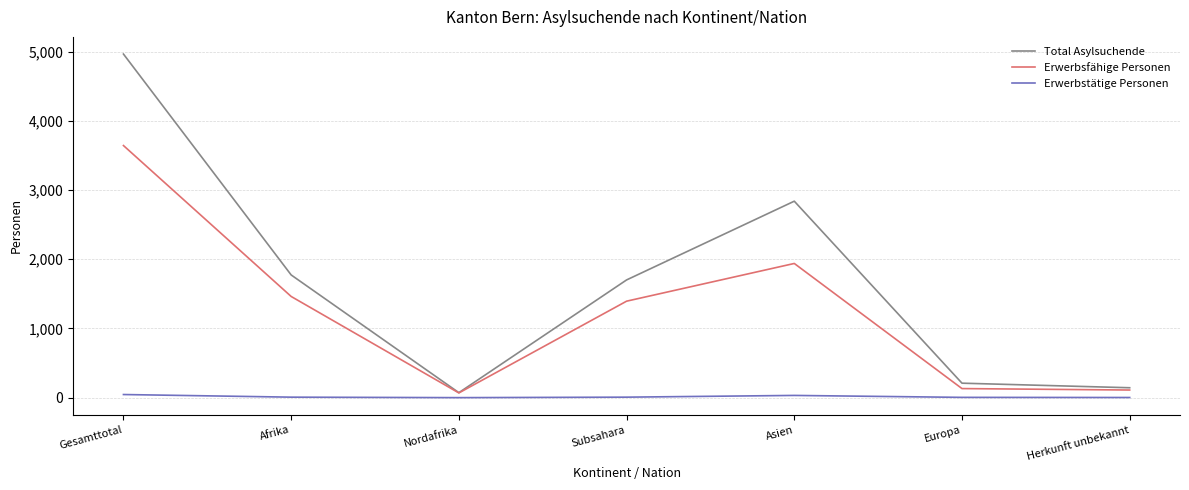

Which series has the largest range (max minus min)?

Total Asylsuchende